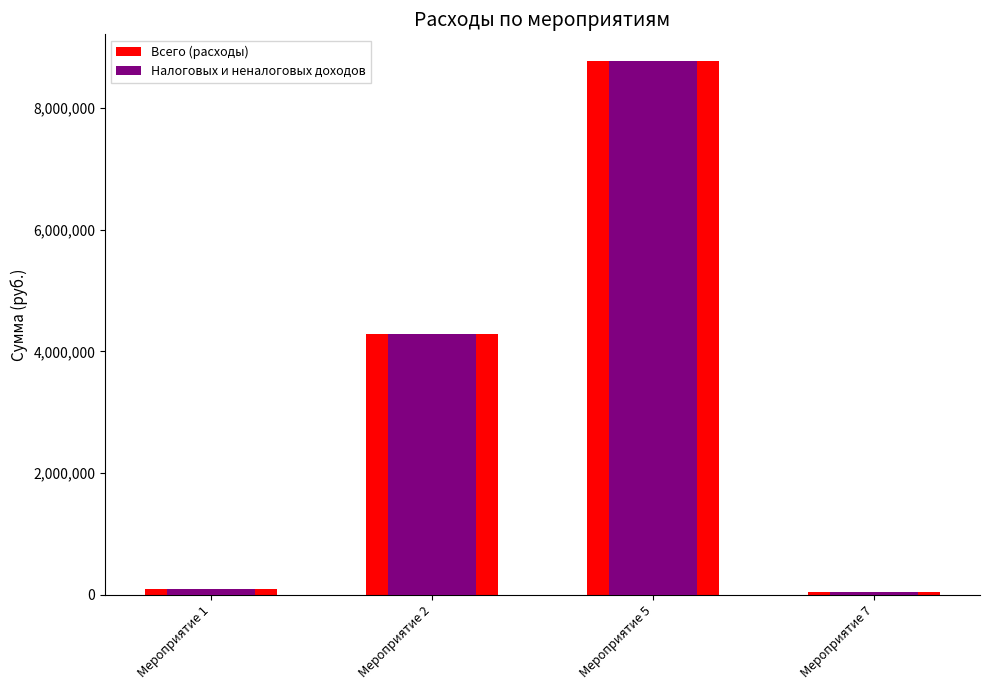

What is the value of the Налоговых и неналоговых доходов bar at the 1st from the left?

87250.0